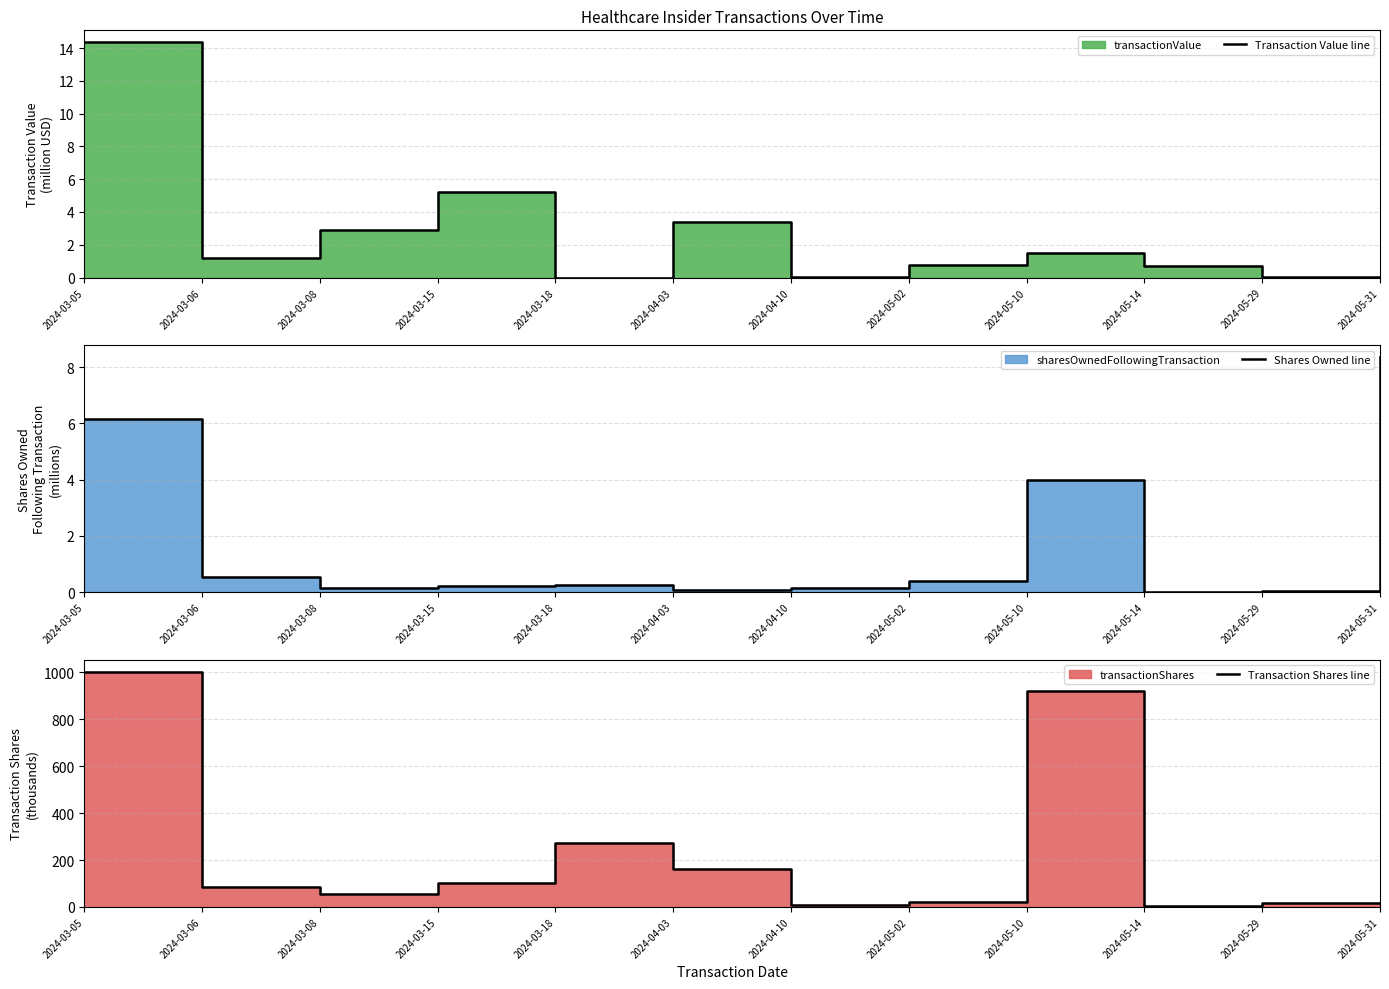

What is the difference between the second highest and minimum values in the Transaction Value line series?

5.2